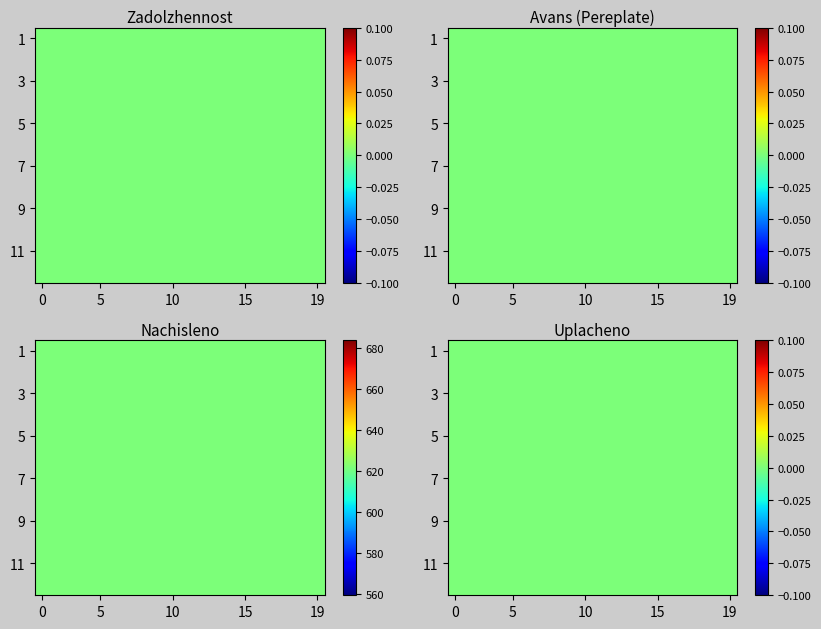

At which category is the sum across all series the highest?

3